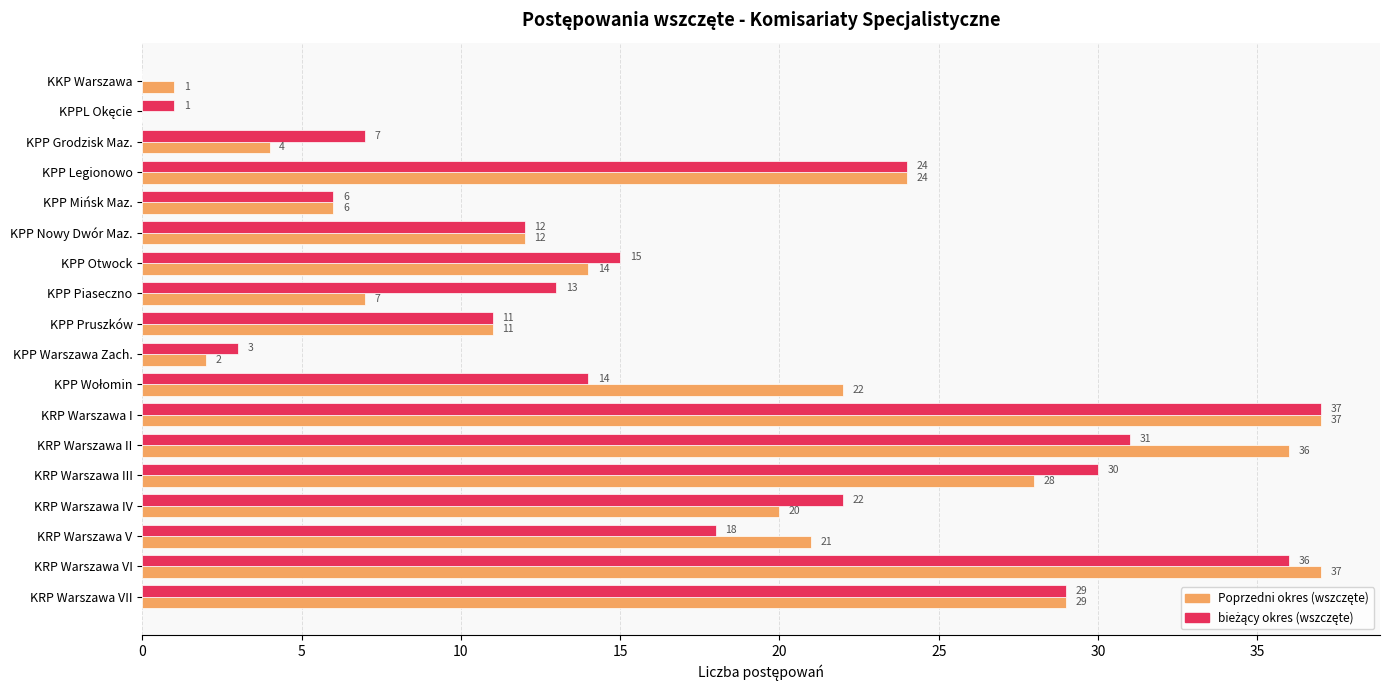

What is the total value across all series at KPP Legionowo?

48